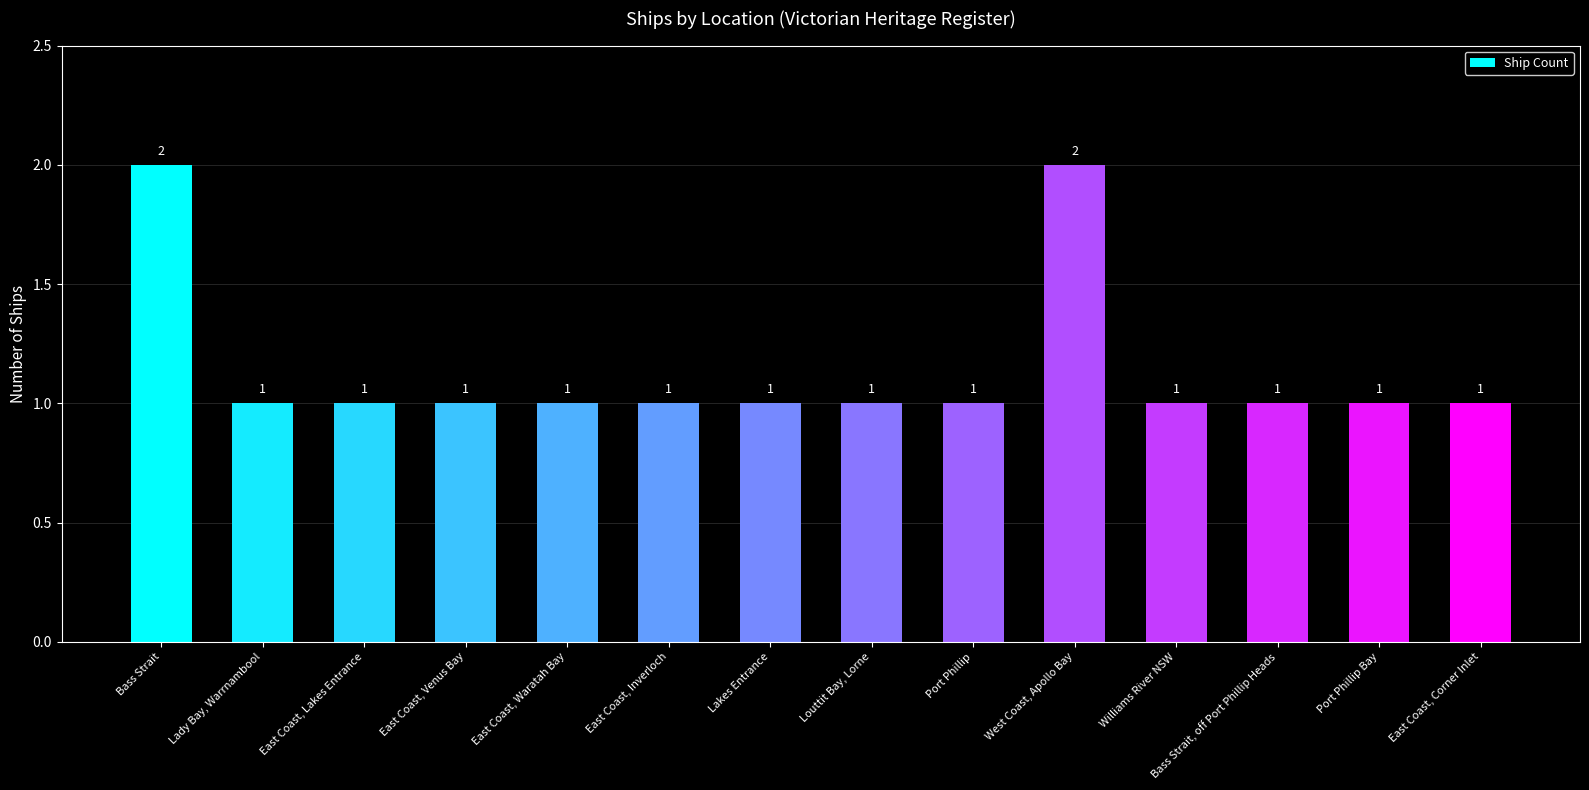

What is the value of the 9th bar from the left?

1